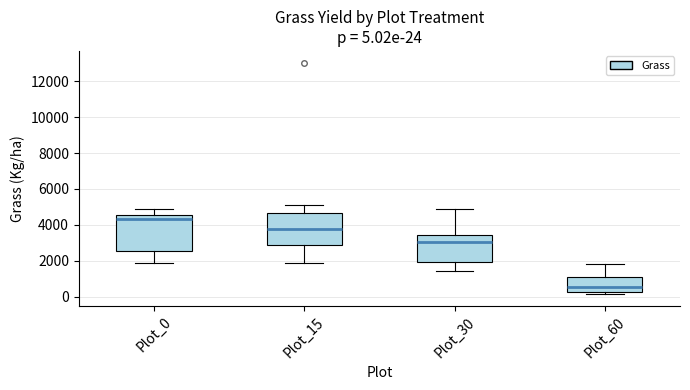

Which box's median line is the highest?

Plot_0